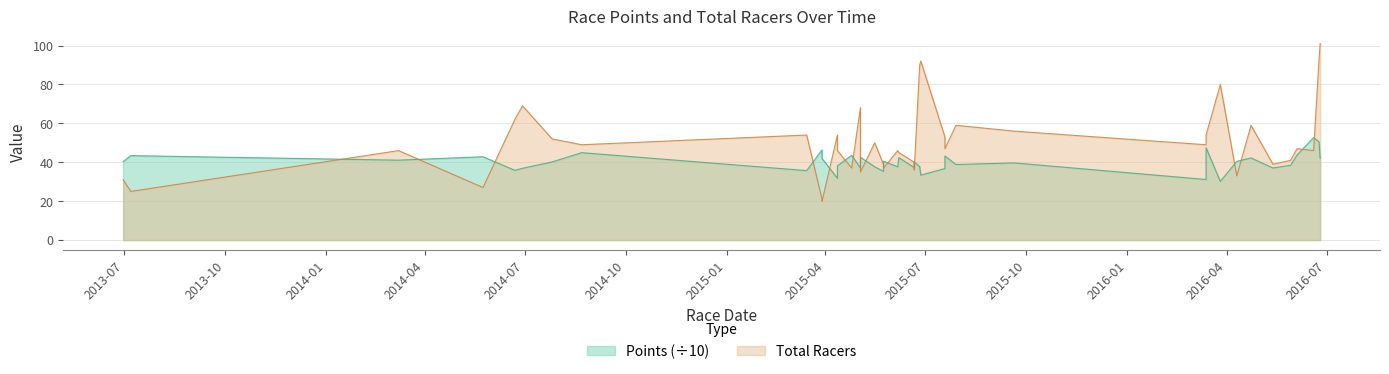

Rank the series at 2015-05-24 from lowest to highest value.

Points, Total Racers